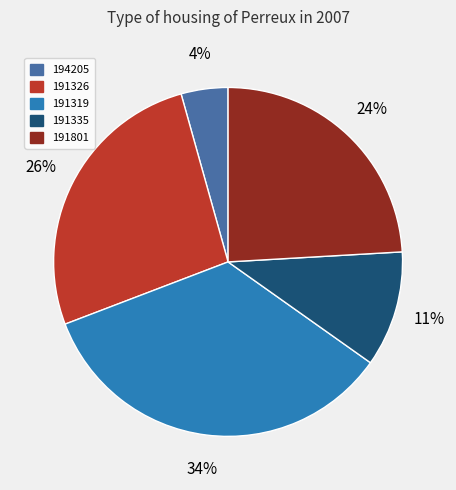

Which category has the biggest portion of the pie?

191319